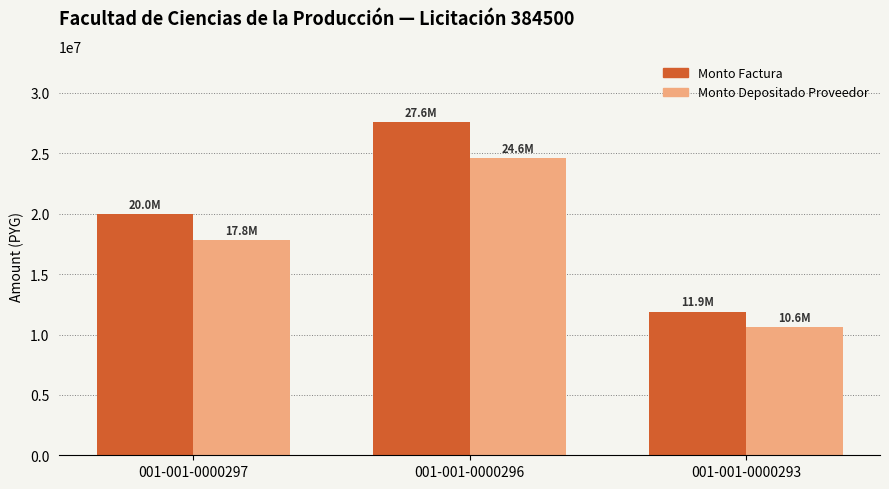

What is the smallest value displayed?

10596096